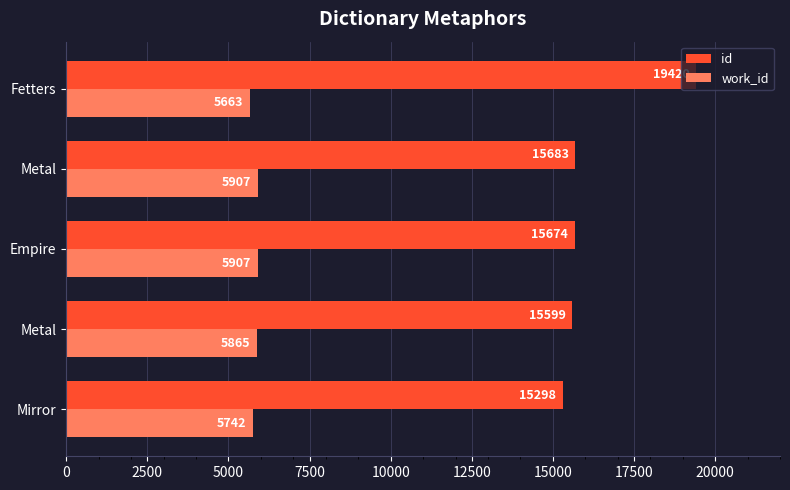

Reading left to right, what are all the values shown in this chart?

id: 15298	15599	15674	15683	19420
work_id: 5742	5865	5907	5907	5663